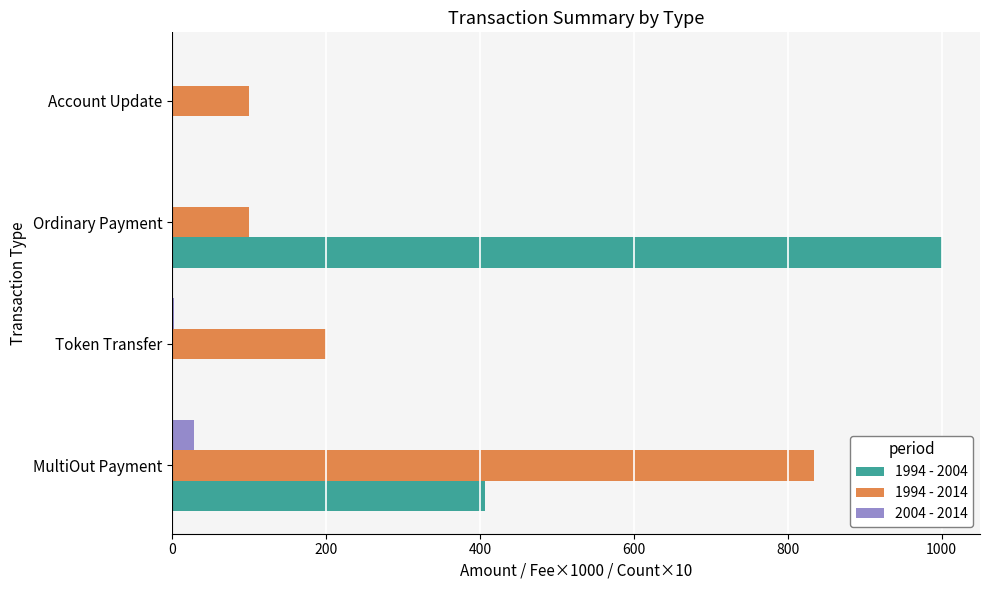

What are all the series names shown in the legend?

1994 - 2004, 1994 - 2014, 2004 - 2014